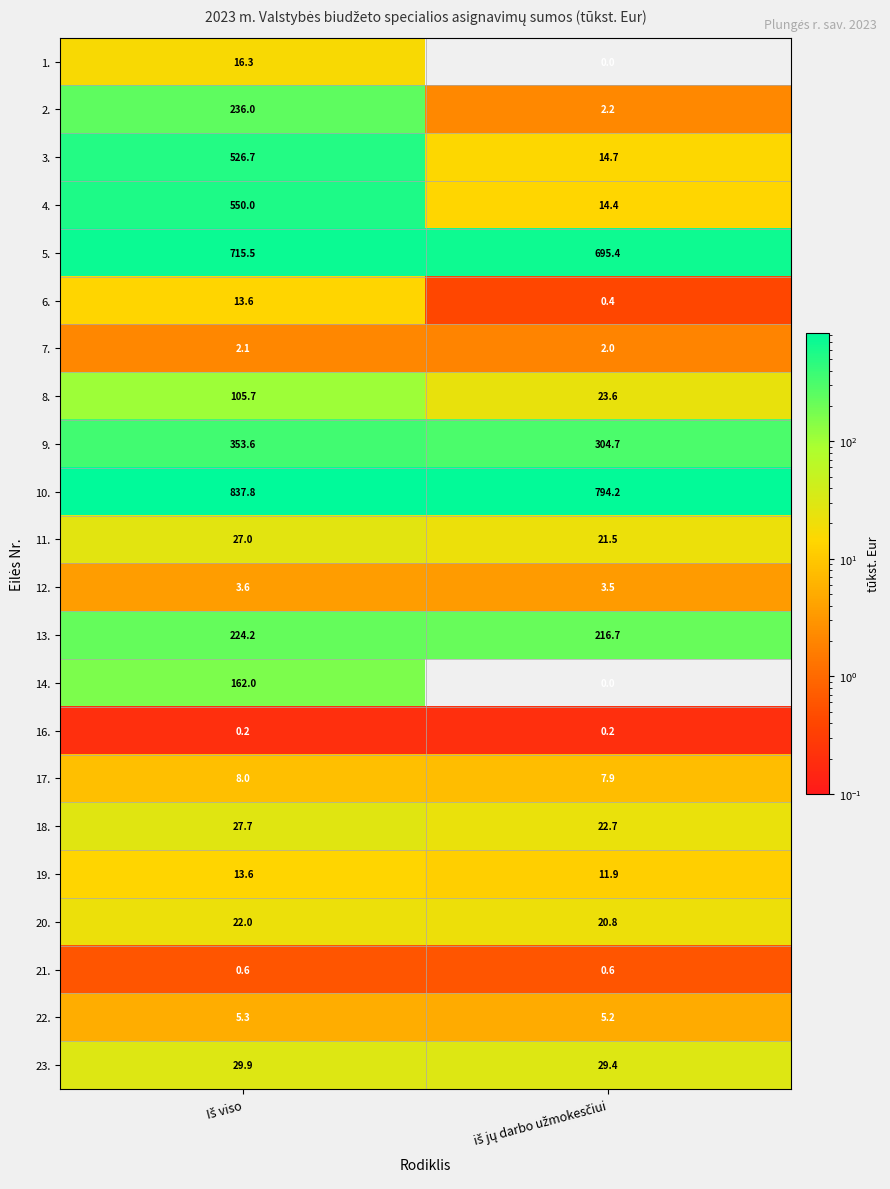

Which series has the largest total across all categories?

10.